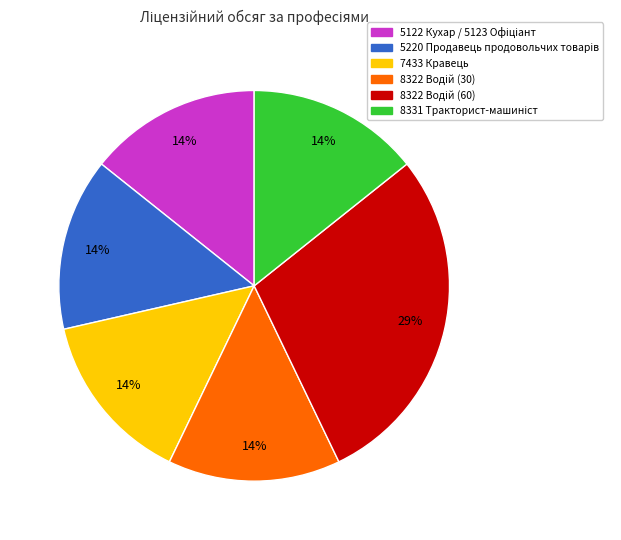

How many segments does this pie chart have?

6